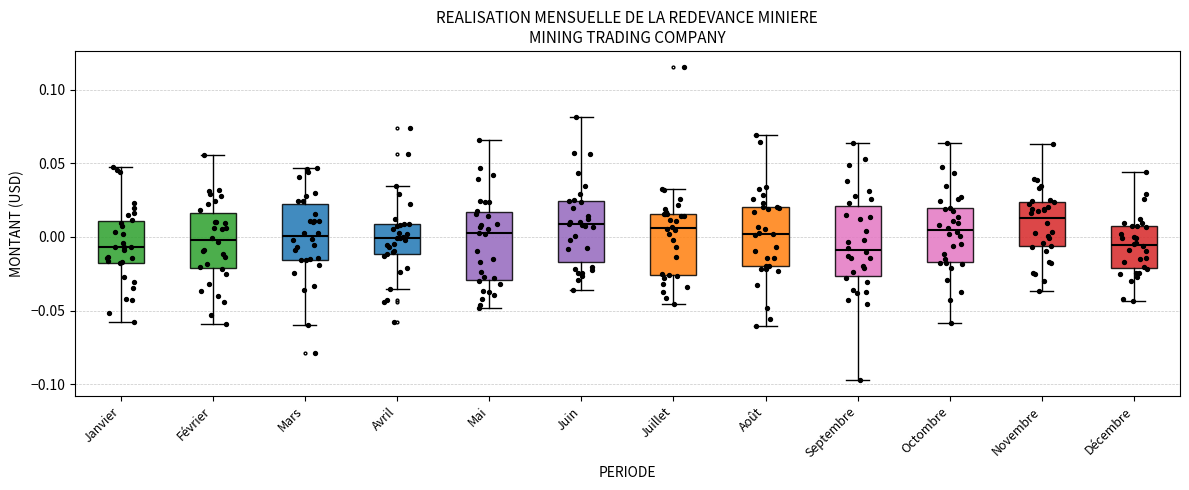

Reading left to right, transcribe this box plot: for each box, give where its median line is, the range the box spans, and where its two whiskers end, as read against the y-axis. The values are not printed on the chart, so give them approximately, as read against the axis.

Janvier: median -0.005, box -0.020 to 0.010, whiskers -0.055 to 0.045
Février: median 0.000, box -0.020 to 0.015, whiskers -0.060 to 0.055
Mars: median 0.000, box -0.015 to 0.020, whiskers -0.060 to 0.045
Avril: median 0.000, box -0.010 to 0.010, whiskers -0.035 to 0.035
Mai: median 0.005, box -0.030 to 0.015, whiskers -0.050 to 0.065
Juin: median 0.010, box -0.015 to 0.025, whiskers -0.035 to 0.080
Juillet: median 0.005, box -0.025 to 0.015, whiskers -0.045 to 0.030
Août: median 0.000, box -0.020 to 0.020, whiskers -0.060 to 0.070
Septembre: median -0.010, box -0.025 to 0.020, whiskers -0.095 to 0.065
Octombre: median 0.005, box -0.015 to 0.020, whiskers -0.060 to 0.065
Novembre: median 0.015, box -0.005 to 0.025, whiskers -0.035 to 0.065
Décembre: median -0.005, box -0.020 to 0.005, whiskers -0.045 to 0.045